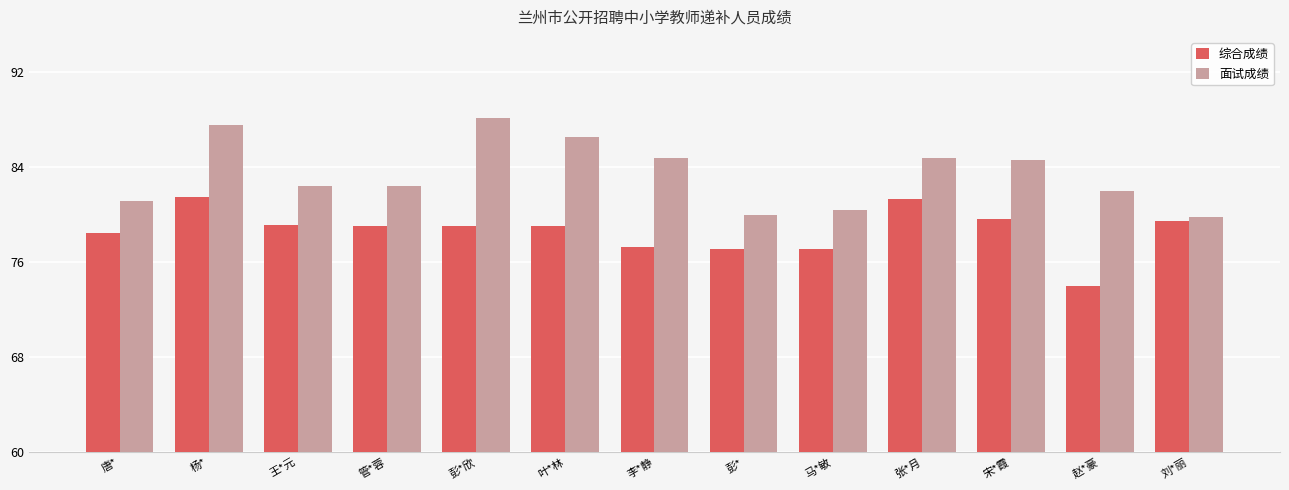

What is the lowest value of the 综合成绩 series?

74.0